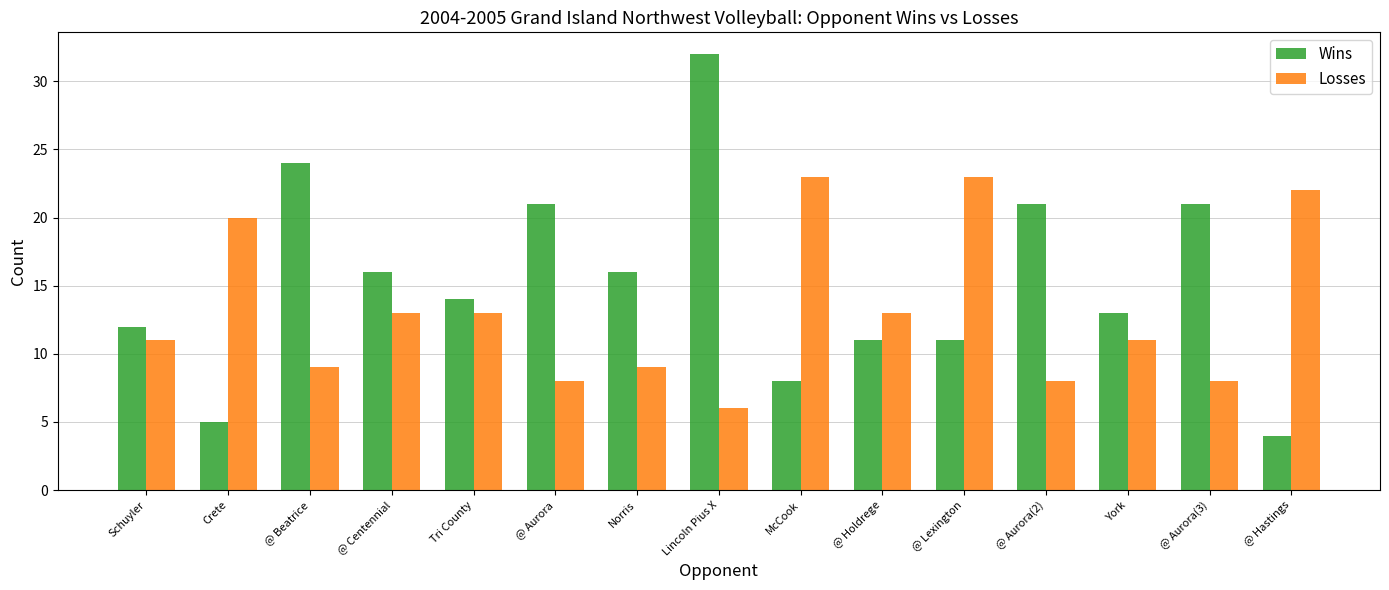

Which series has the largest range (max minus min)?

Wins